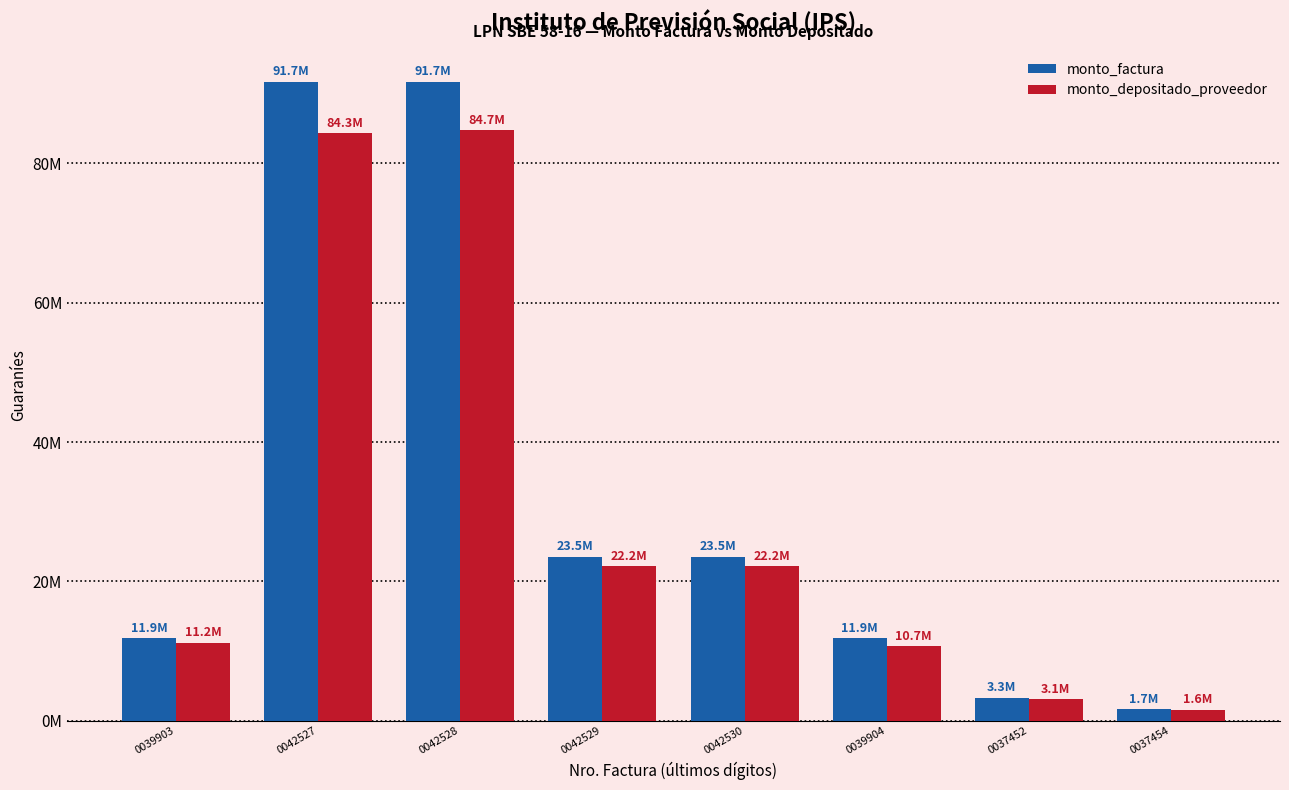

What are all the series names shown in the legend?

monto_factura, monto_depositado_proveedor